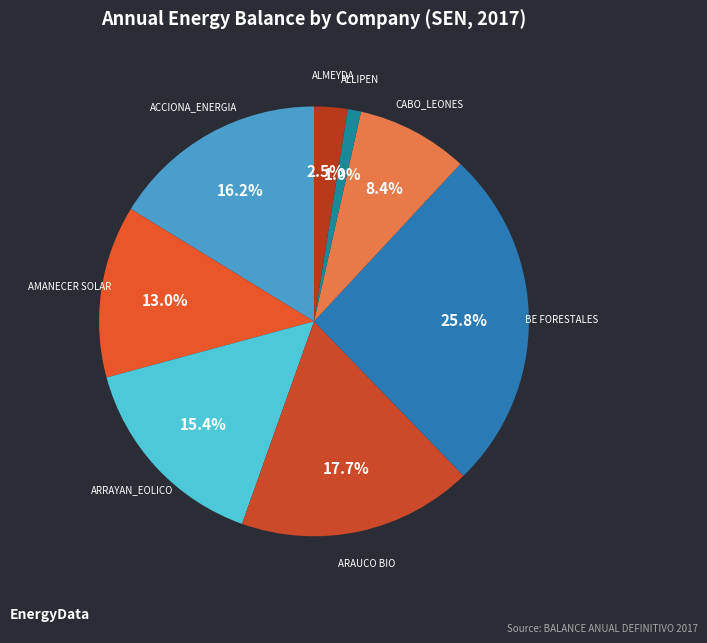

Rank the categories by value from highest to lowest.

BE FORESTALES, ARAUCO BIO, ACCIONA_ENERGIA, ARRAYAN_EOLICO, AMANECER SOLAR, CABO_LEONES, ALMEYDA, ALLIPEN